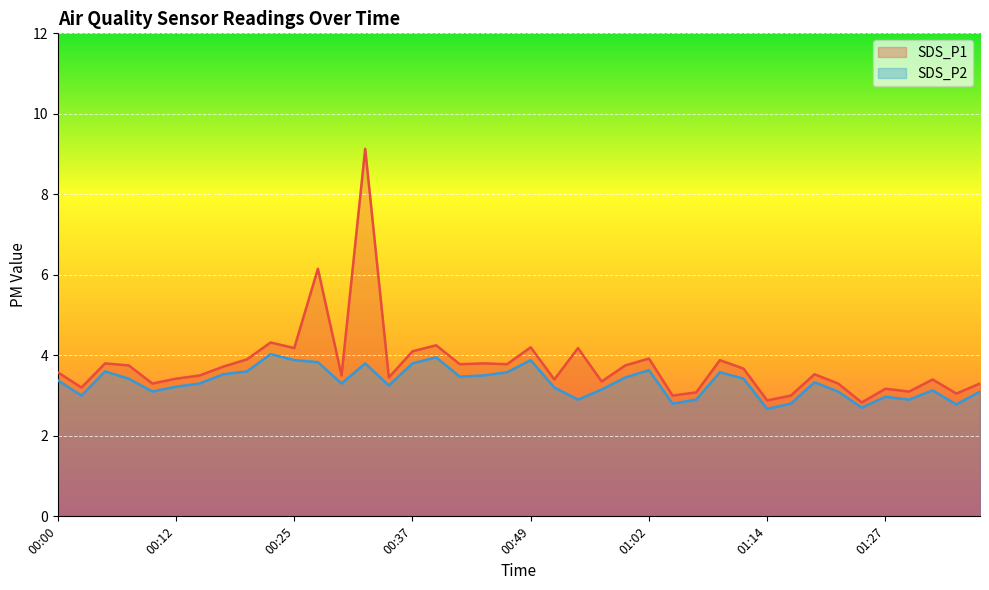

What is the spread (max minus min) of values at 00:20?

0.3